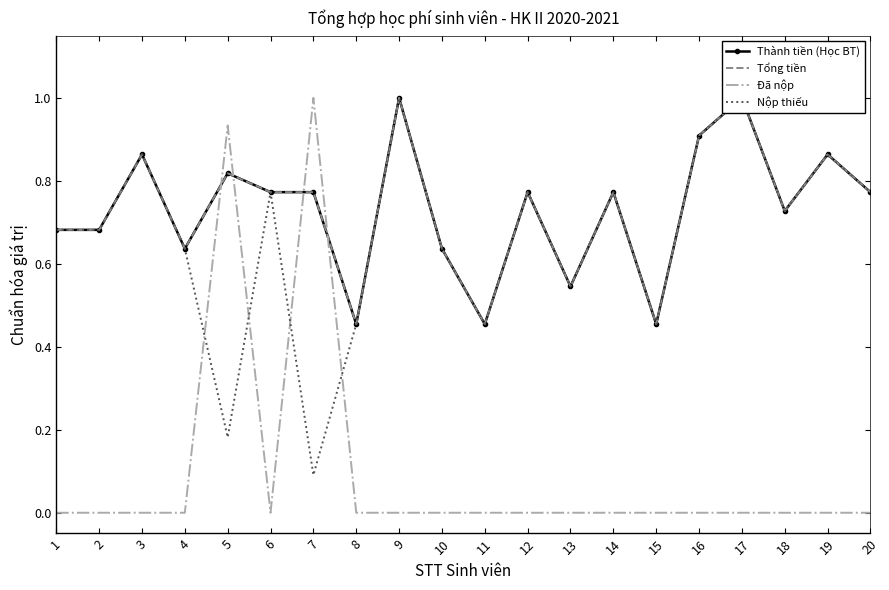

How many Tổng tiền values are between 0 and 1?

20